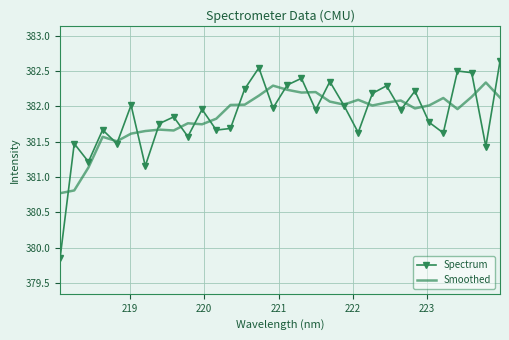

Which series has the largest range (max minus min)?

Spectrum